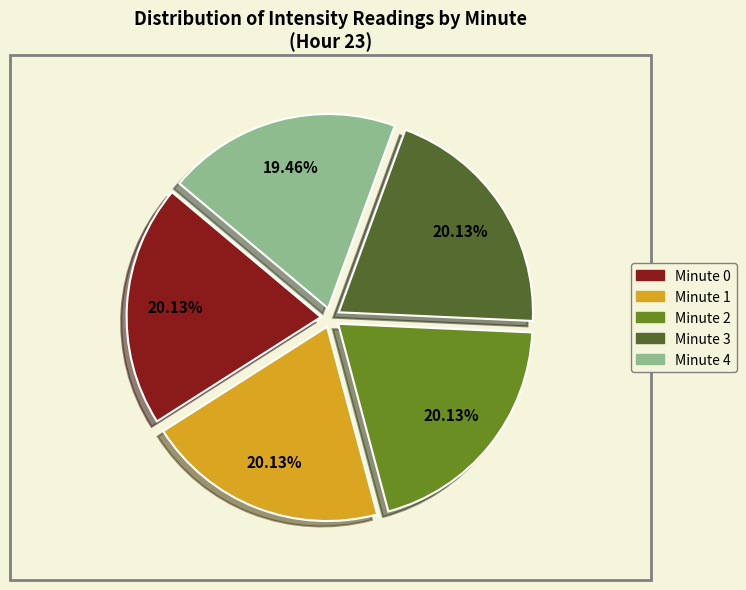

Is the sum of Minute 1 and Minute 0 greater than half?

No